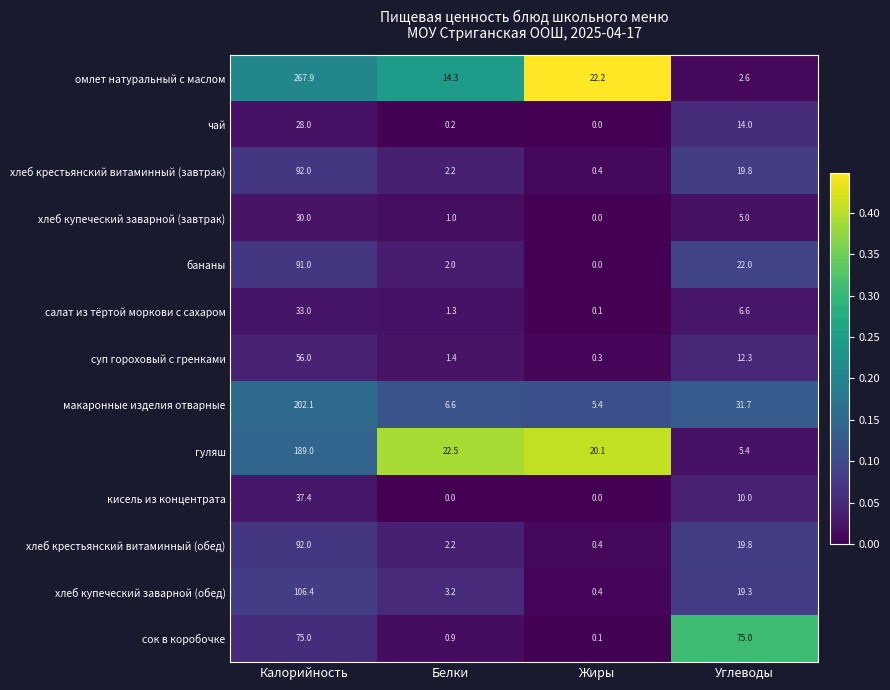

What is the maximum value shown in the chart?

267.9